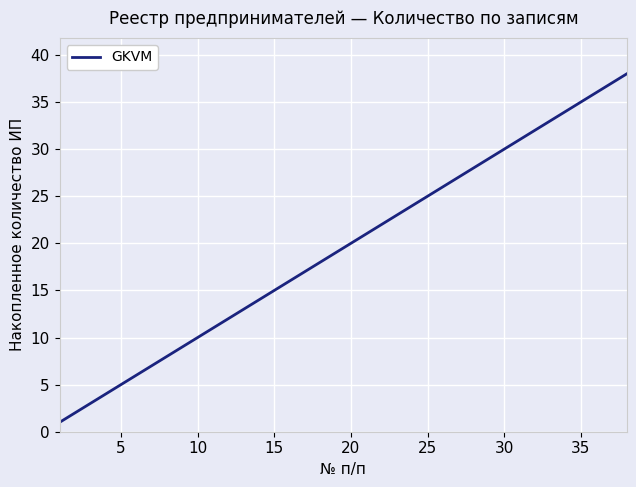

What is the greatest value displayed?

38